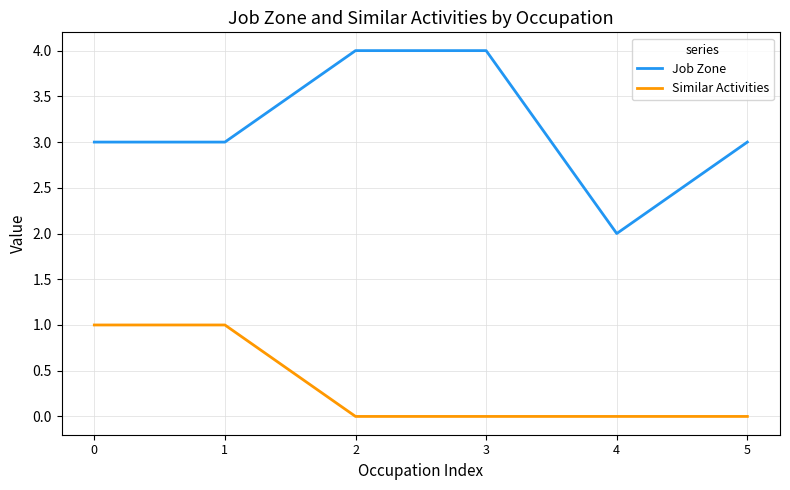

Which series has the largest range (max minus min)?

Job Zone